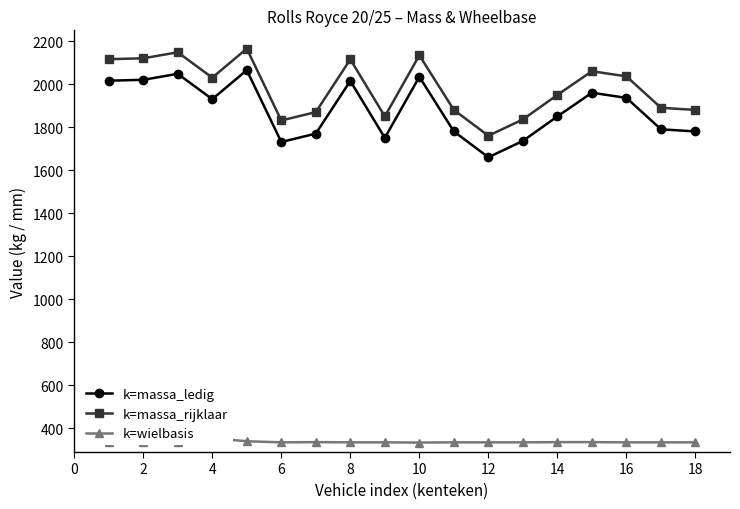

What is the maximum value for k=massa_rijklaar?

2165